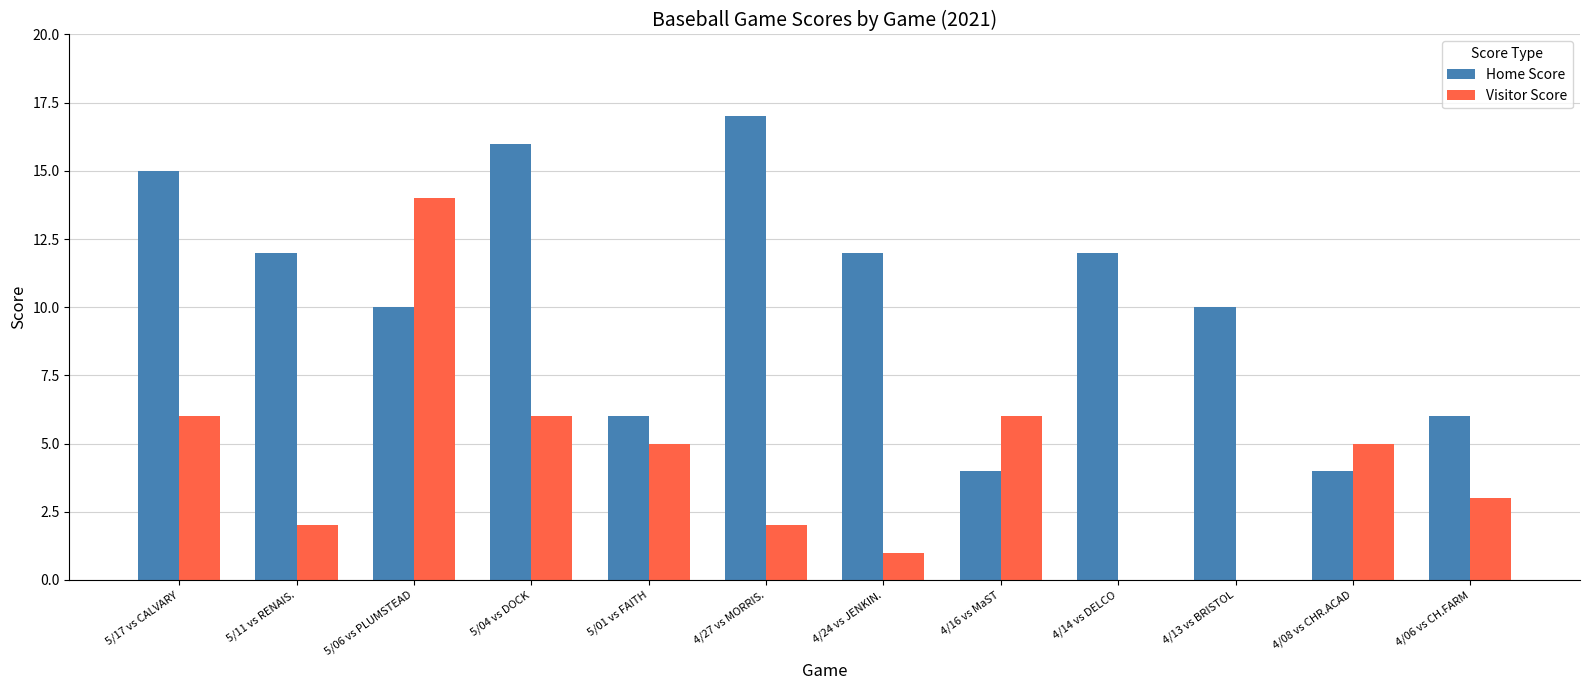

At which category does the chart reach its peak across all series?

4/27 vs MORRIS.